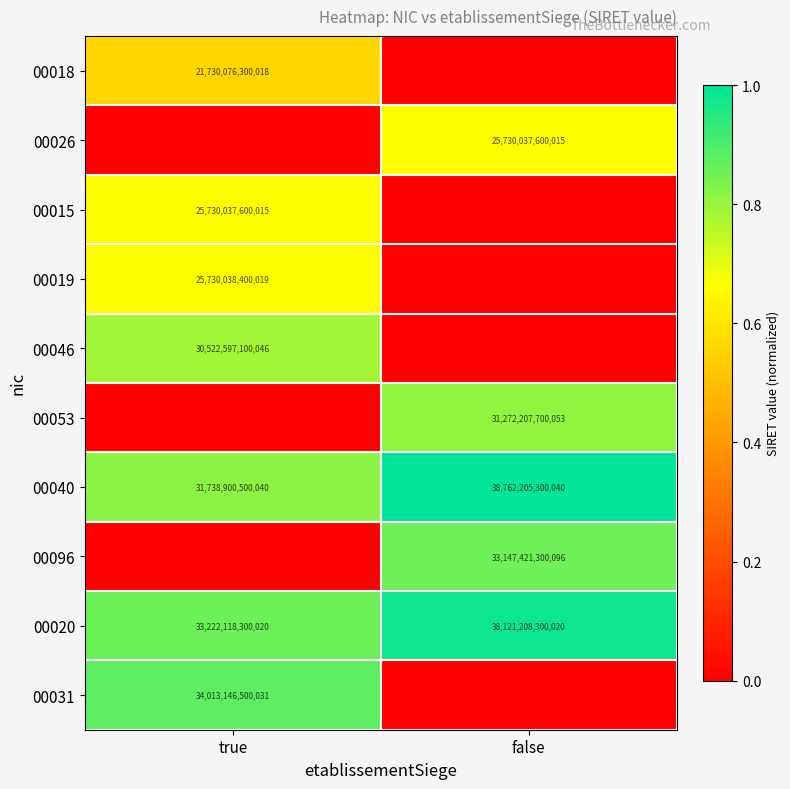

What is the spread (max minus min) of values at false?

1.0